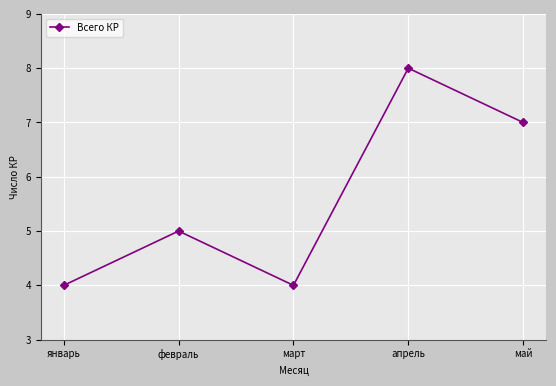

At which category does the data reach its first local peak?

февраль